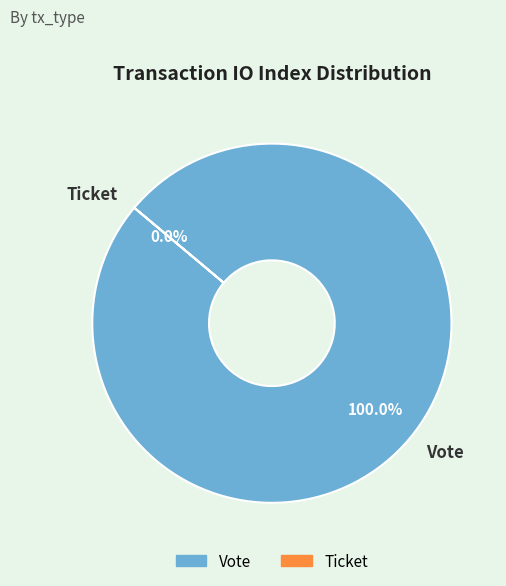

Is there any slice that represents more than half of the pie?

Yes